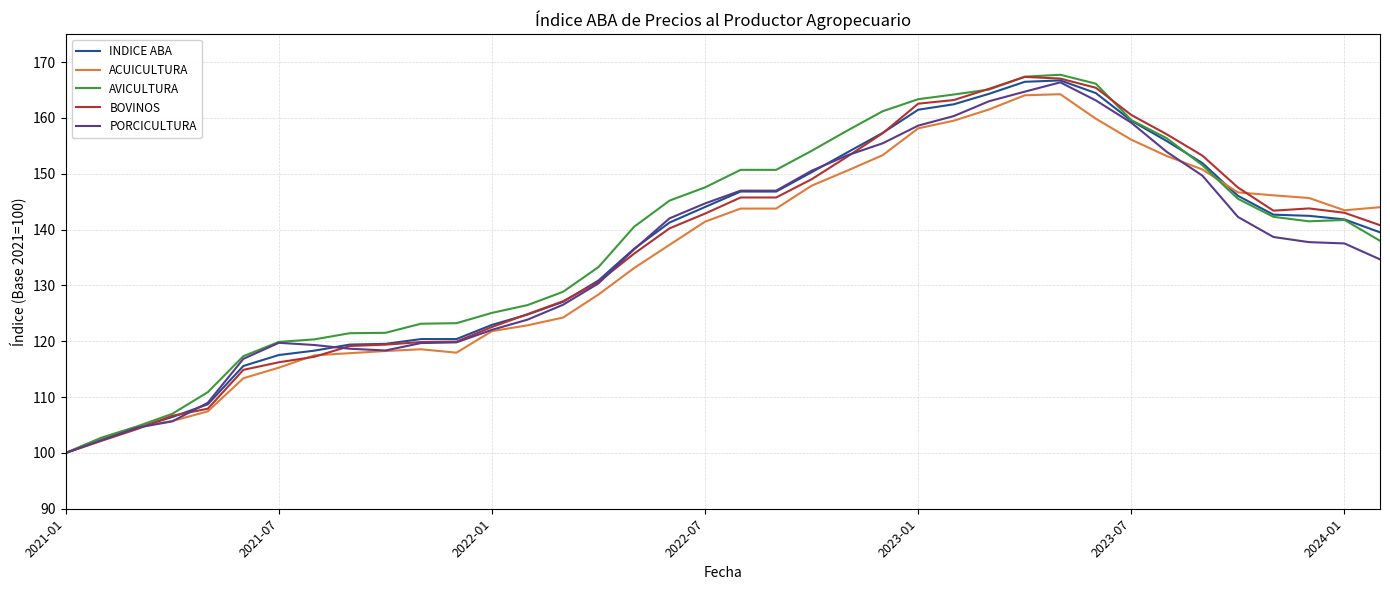

Which series has the largest range (max minus min)?

AVICULTURA